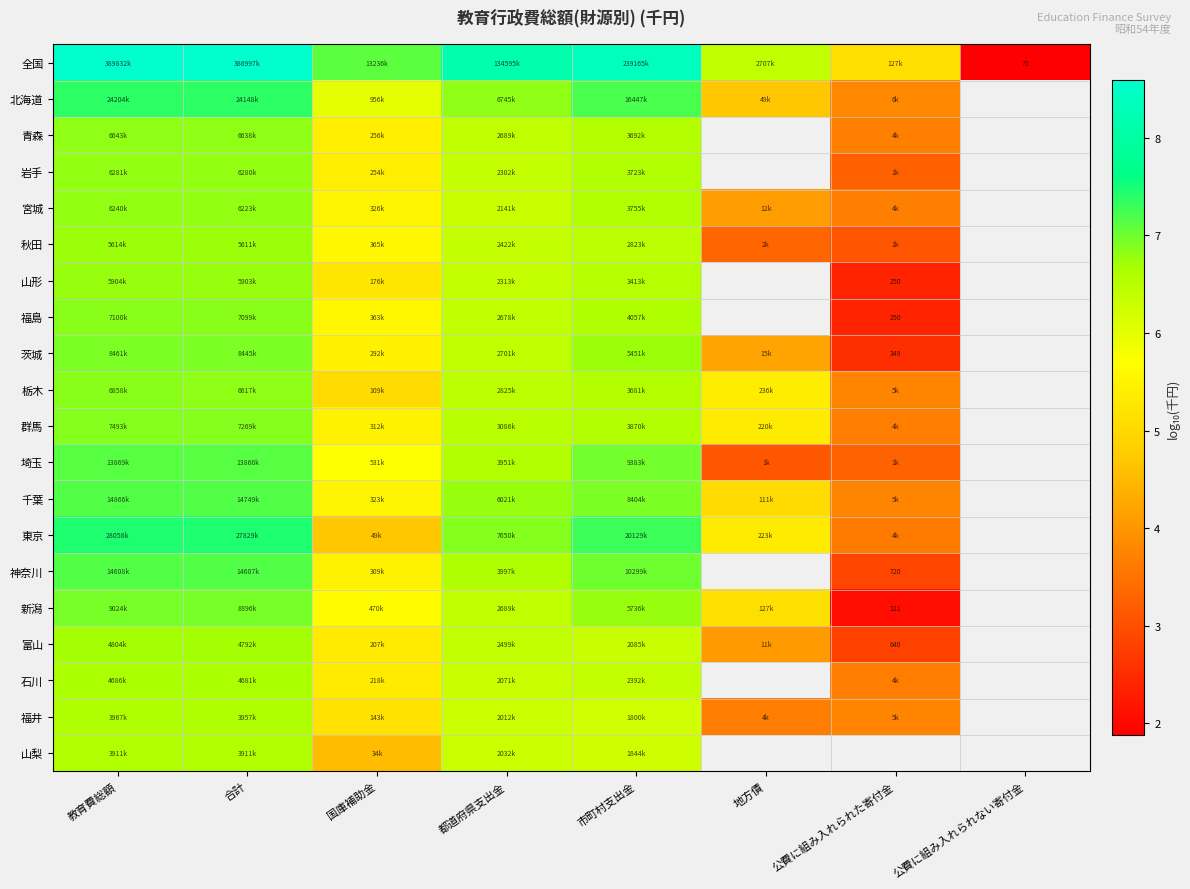

Which series has the largest total across all categories?

全国